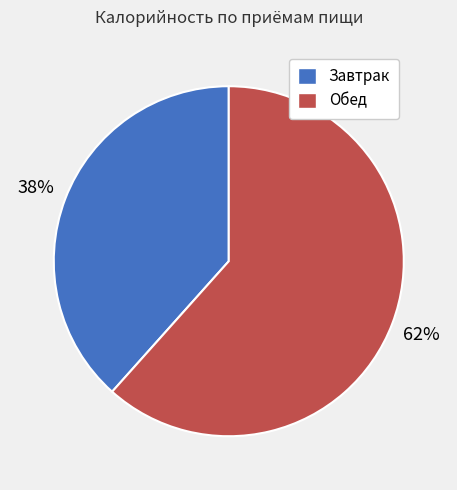

To the nearest percent, what is the average slice percentage?

50%